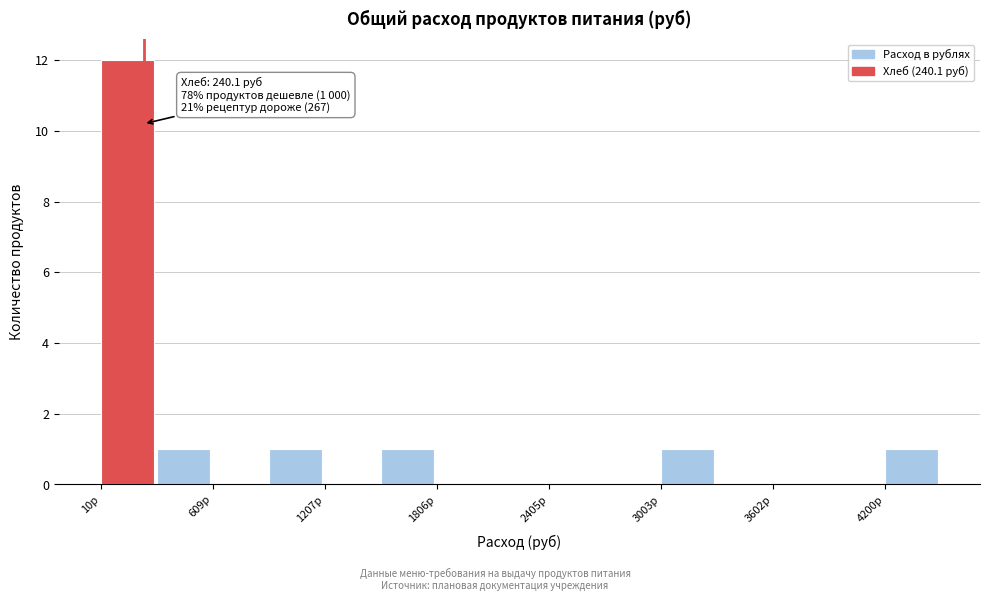

Around what value on the x-axis is the tallest bar? Give the approximate position of its centre, as read against the axis.

200